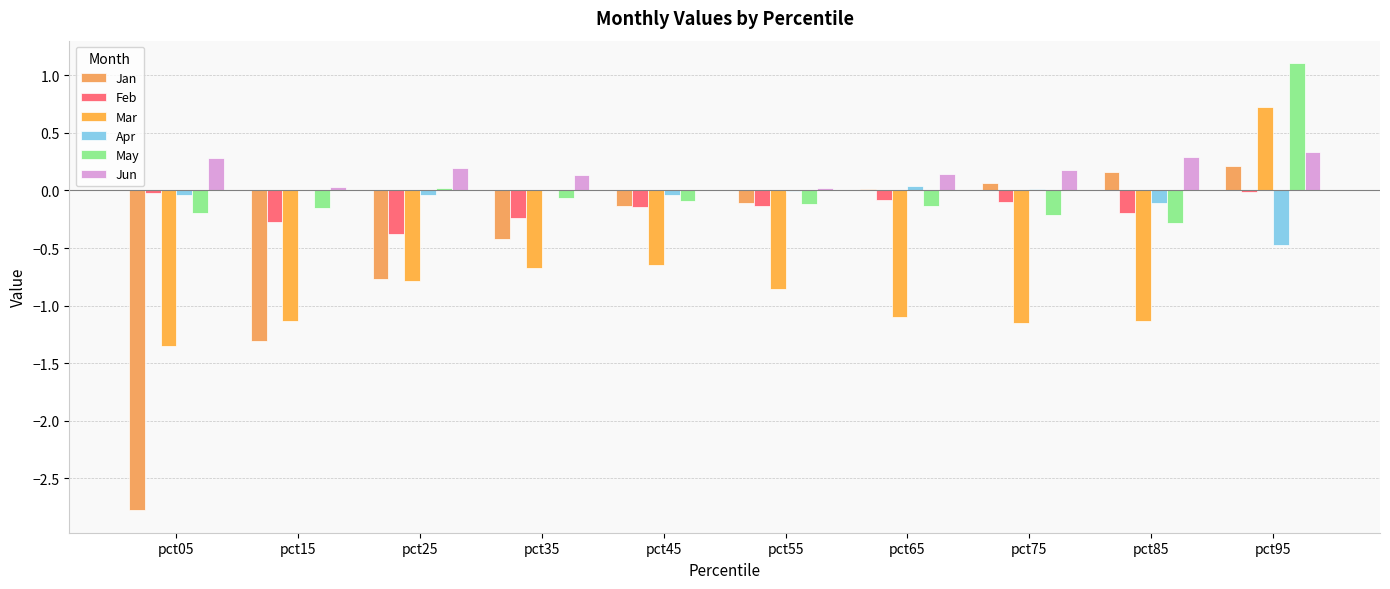

Rank the series by their maximum value, from lowest to highest.

Feb, Apr, Jan, Jun, Mar, May